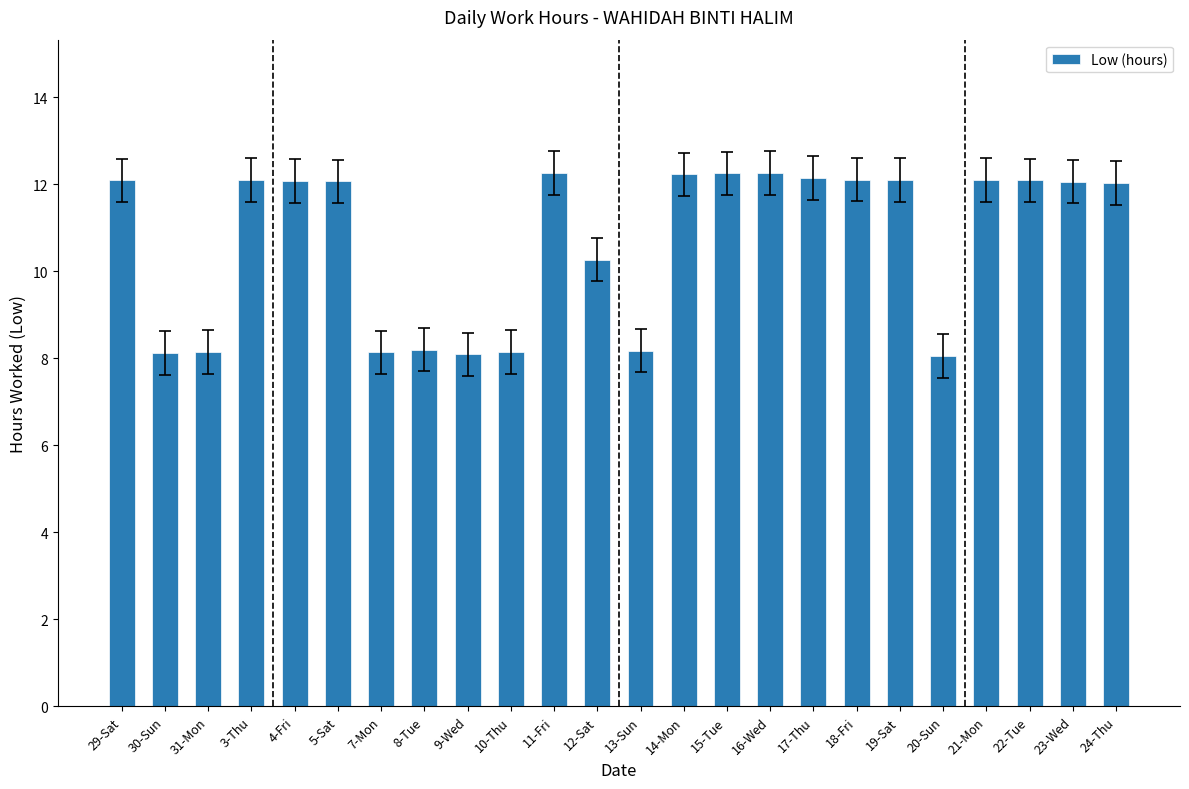

Which has a higher value, 16-Wed or 12-Sat?

16-Wed